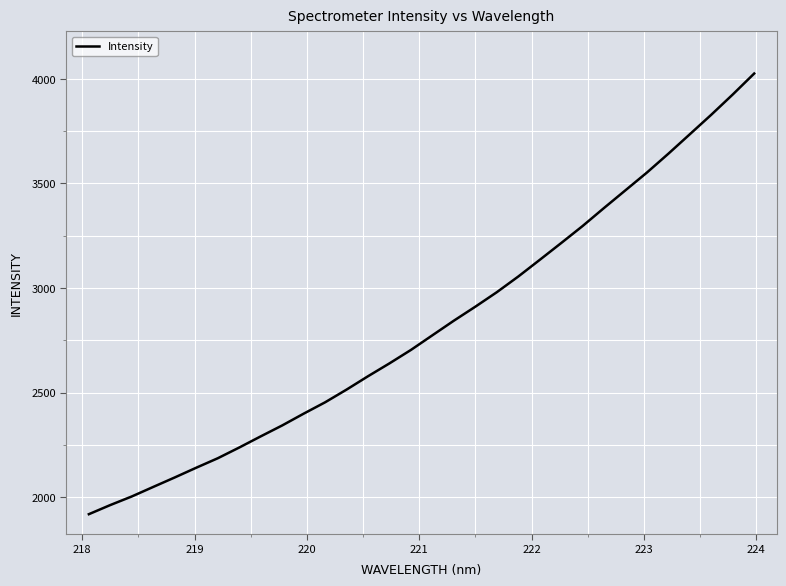

What is the greatest value displayed?

4025.7